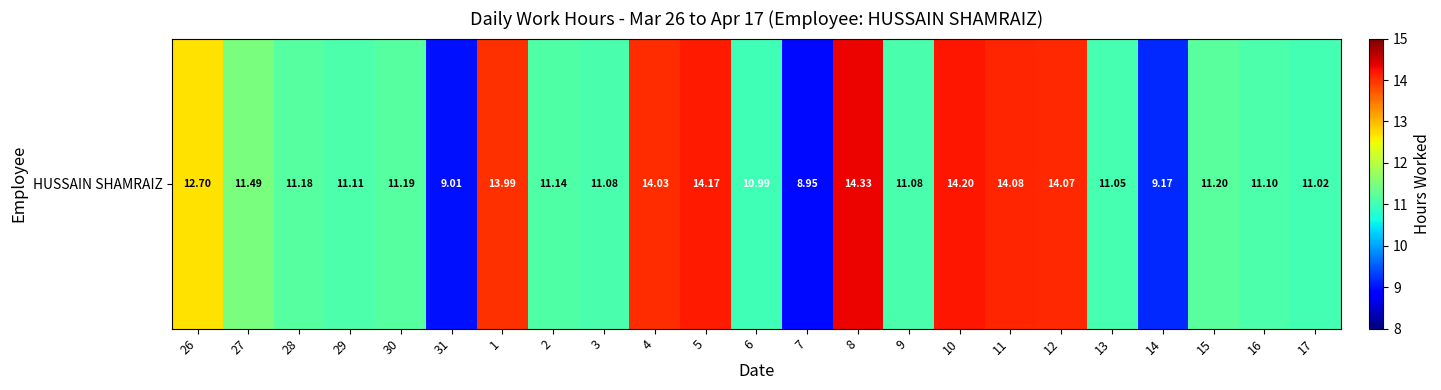

Reading left to right, list all the values displayed in this chart.

26=12.7	27=11.5	28=11.2	29=11.1	30=11.2	31=9.0	1=14.0	2=11.1	3=11.1	4=14.0	5=14.2	6=11.0	7=8.9	8=14.3	9=11.1	10=14.2	11=14.1	12=14.1	13=11.1	14=9.2	15=11.2	16=11.1	17=11.0